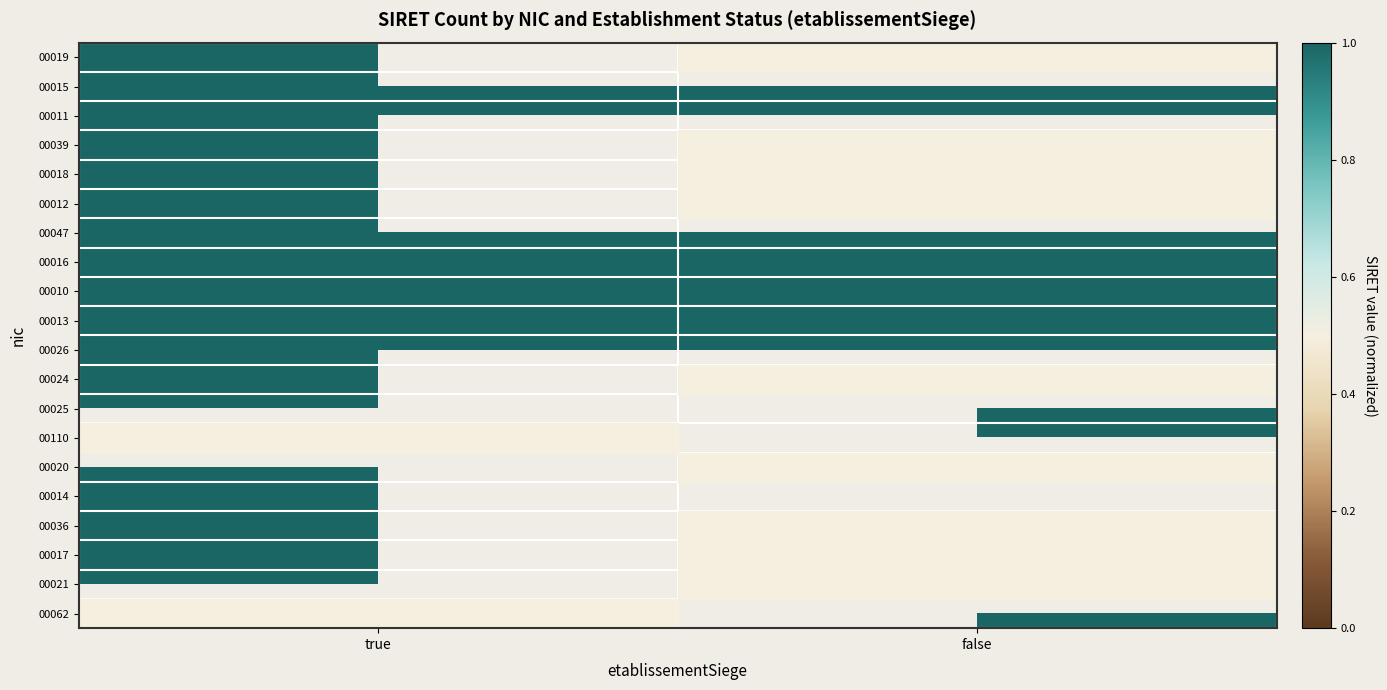

What is the smallest value displayed?

213.1